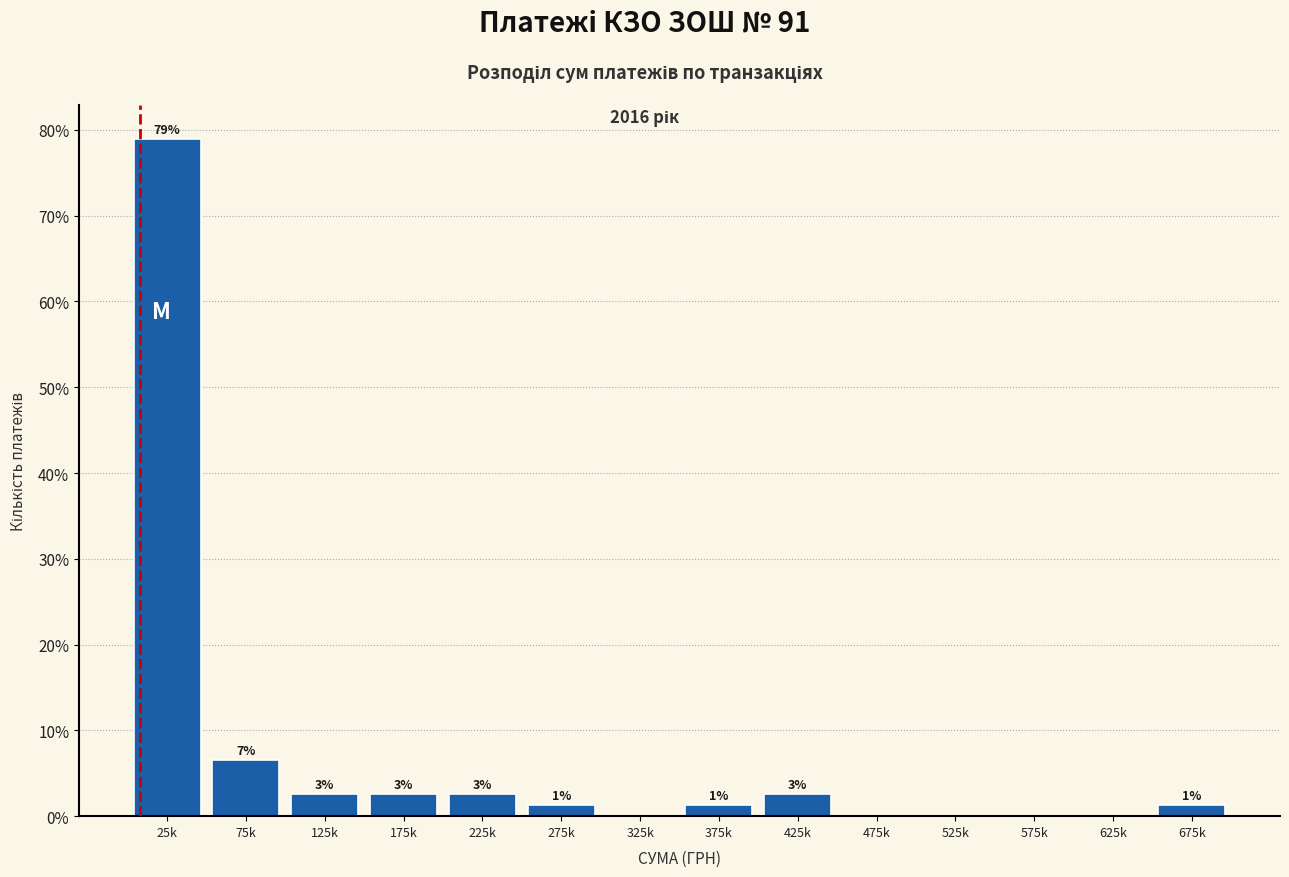

Are the bars horizontal?

No